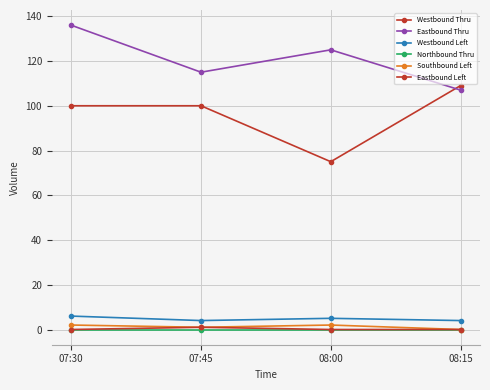

Count the number of data series in this chart.

6